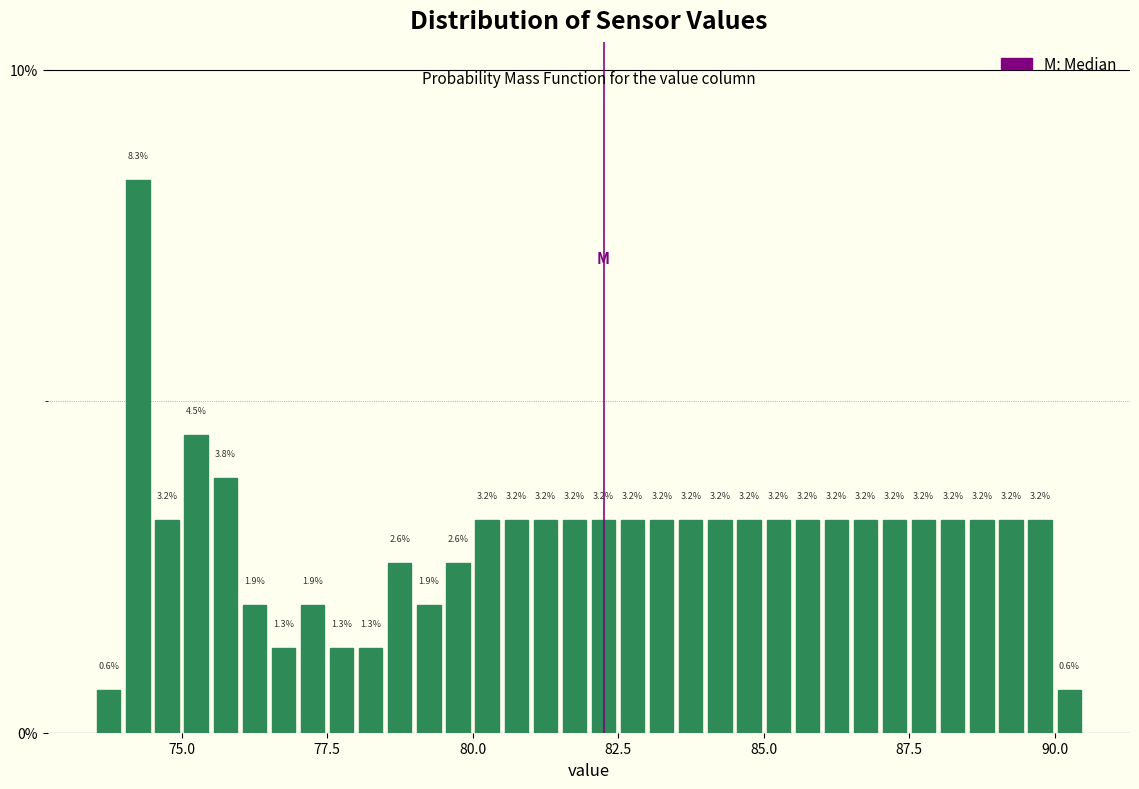

Read against the x-axis, roughly where is the centre of the tallest bar?

74.5